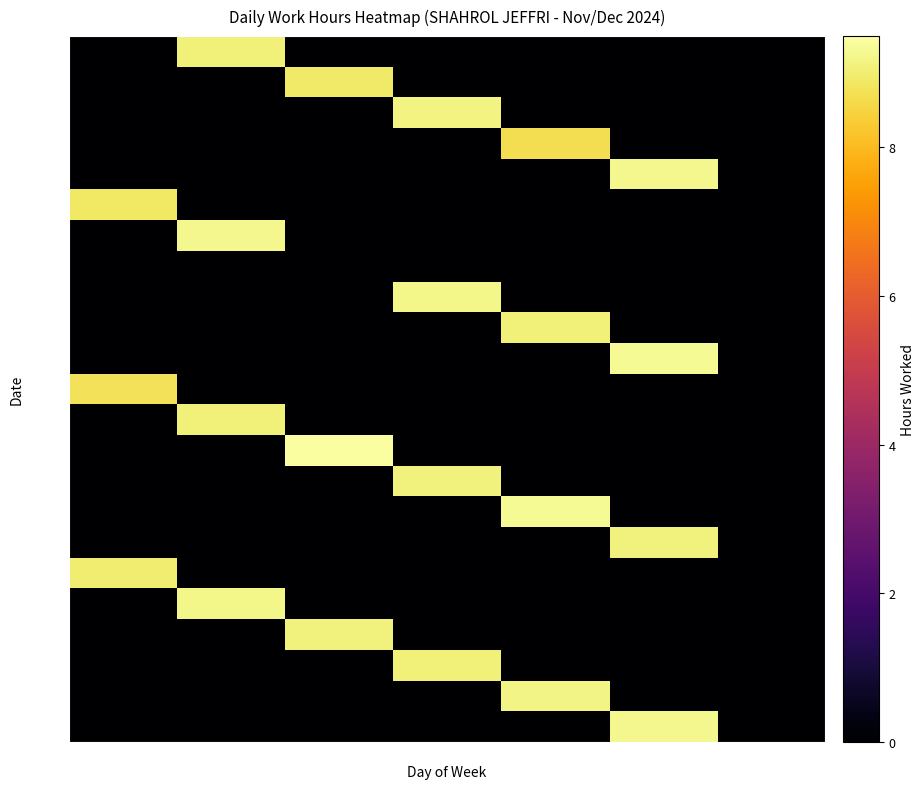

Which category has the highest value across all series?

Wed